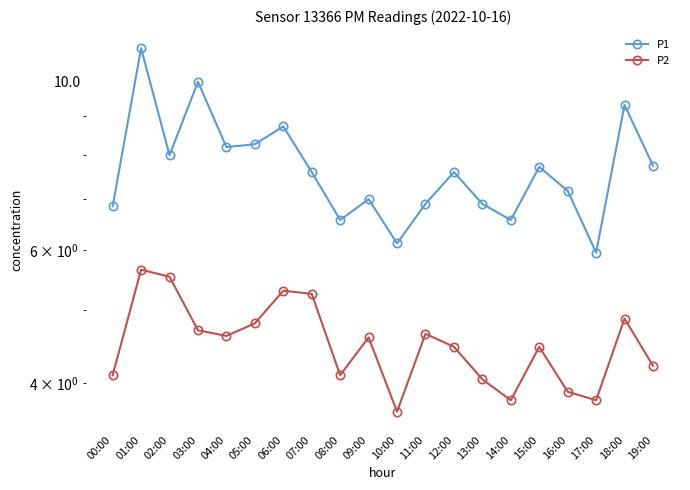

In P2, how many points are lower than both neighbors (excluding endpoints)?

5